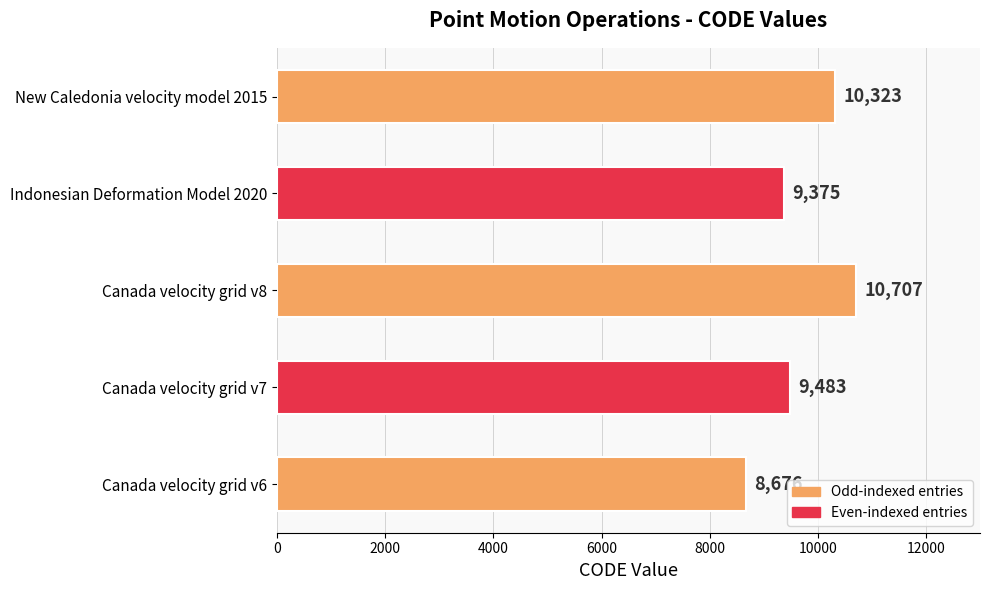

Rank the categories by value from lowest to highest.

Canada velocity grid v6, Indonesian Deformation Model 2020, Canada velocity grid v7, New Caledonia velocity model 2015, Canada velocity grid v8